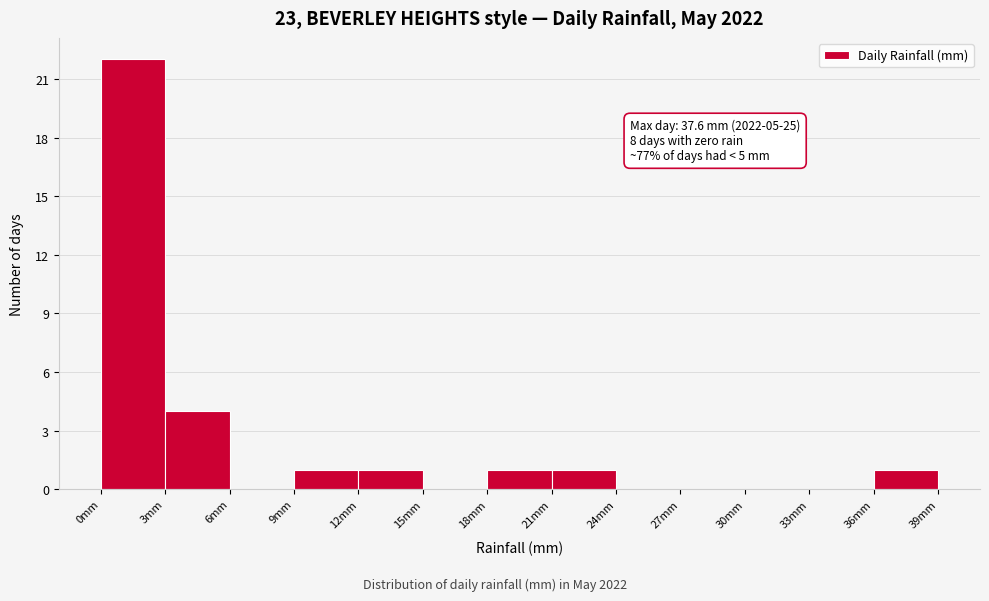

Which range on the x-axis has the tallest bar?

0 to 3